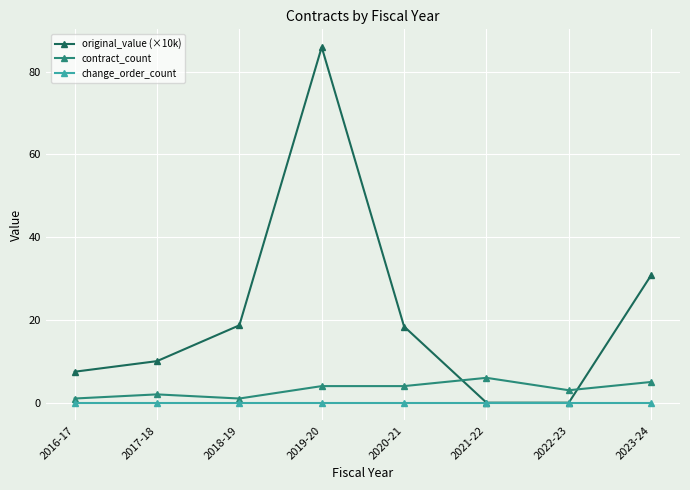

Does the chart display data point markers on the line(s)?

Yes